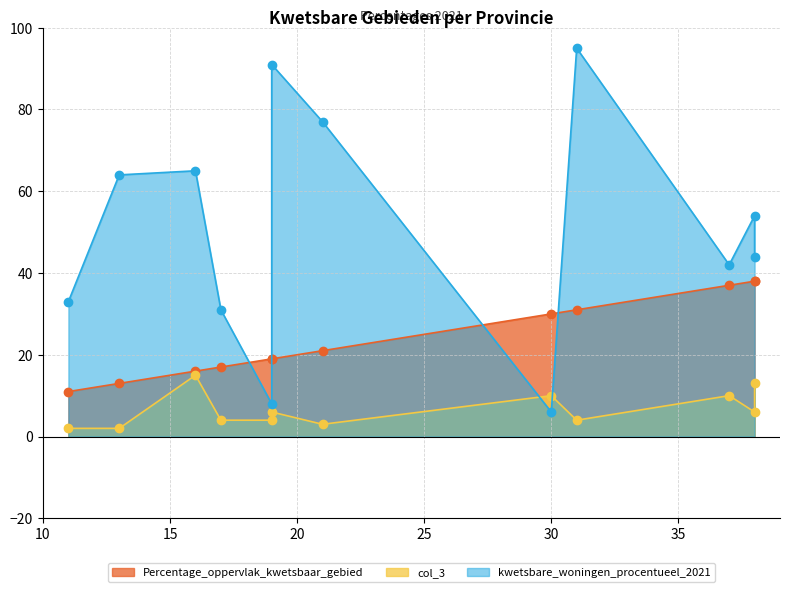

Which series has the widest spread of values?

kwetsbare_woningen_procentueel_2021